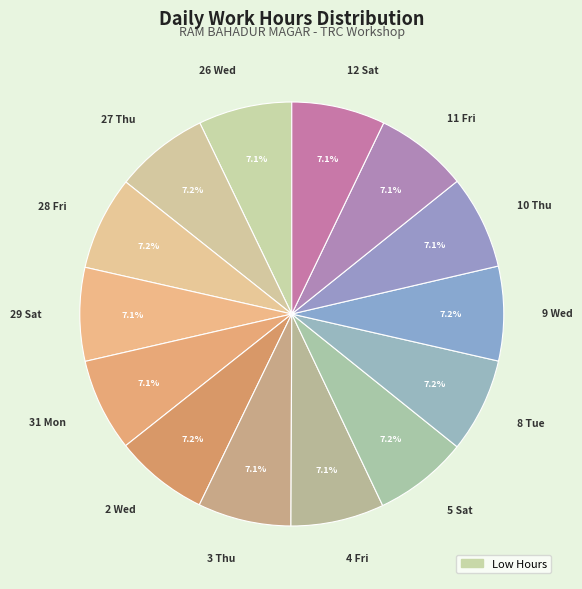

Is 3 Thu the majority of the pie?

No